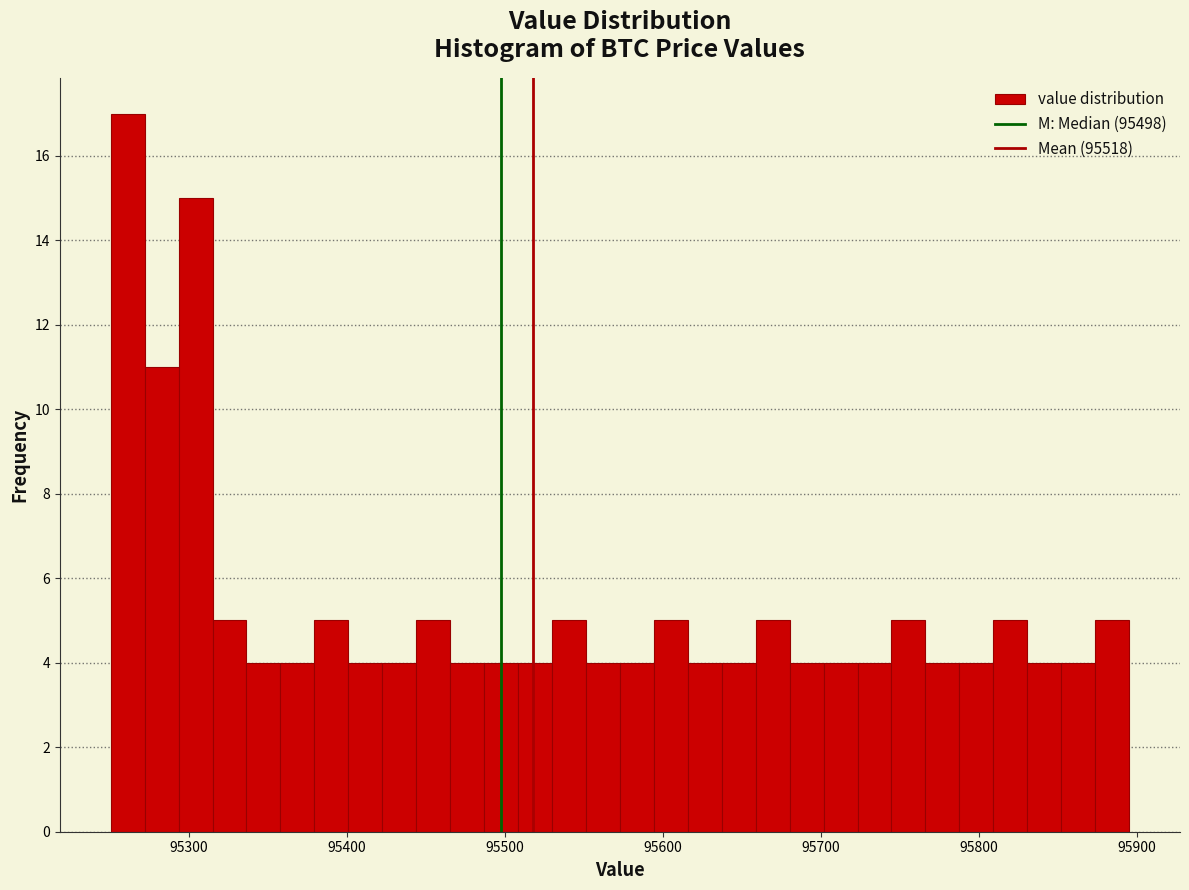

Read against the x-axis, roughly where is the centre of the tallest bar?

95260